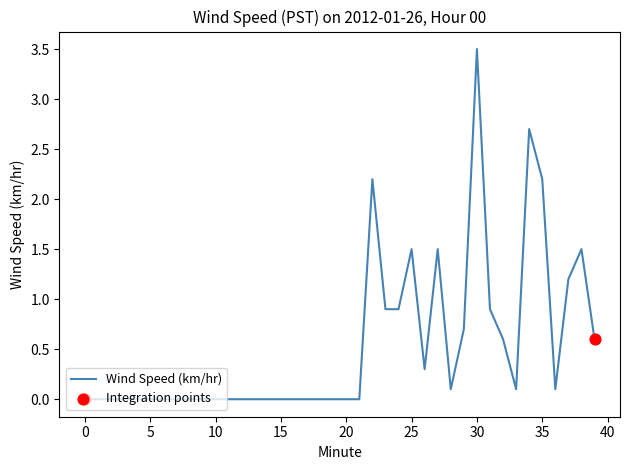

What is the difference between the maximum and minimum values?

3.5